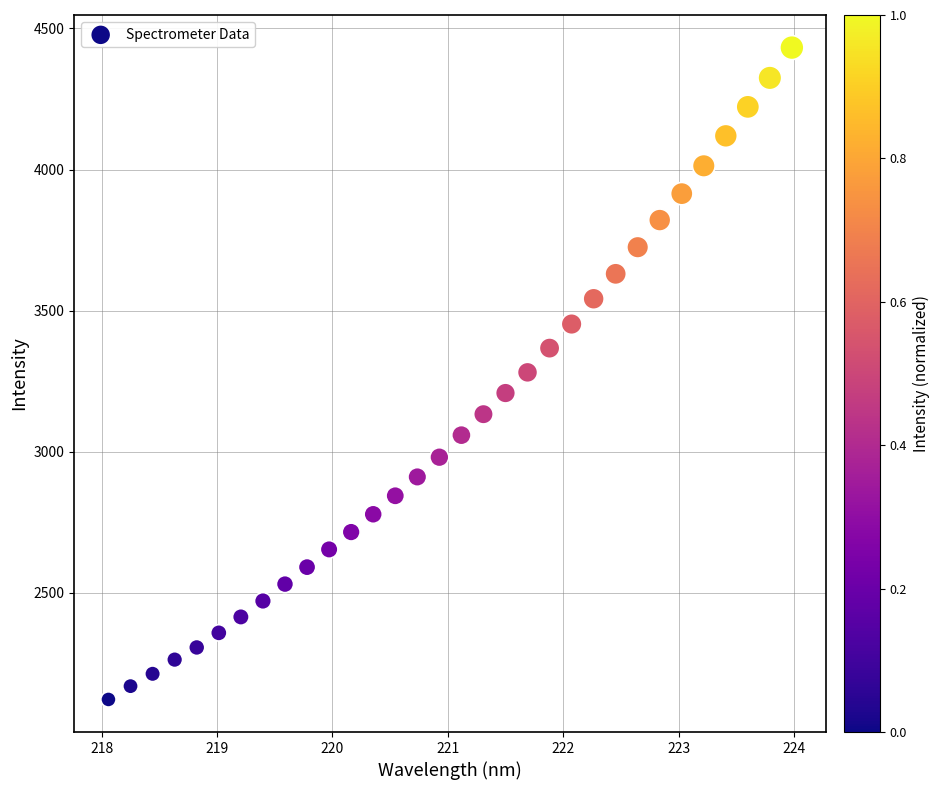

What is the range of X values (max minus min)?

5.9